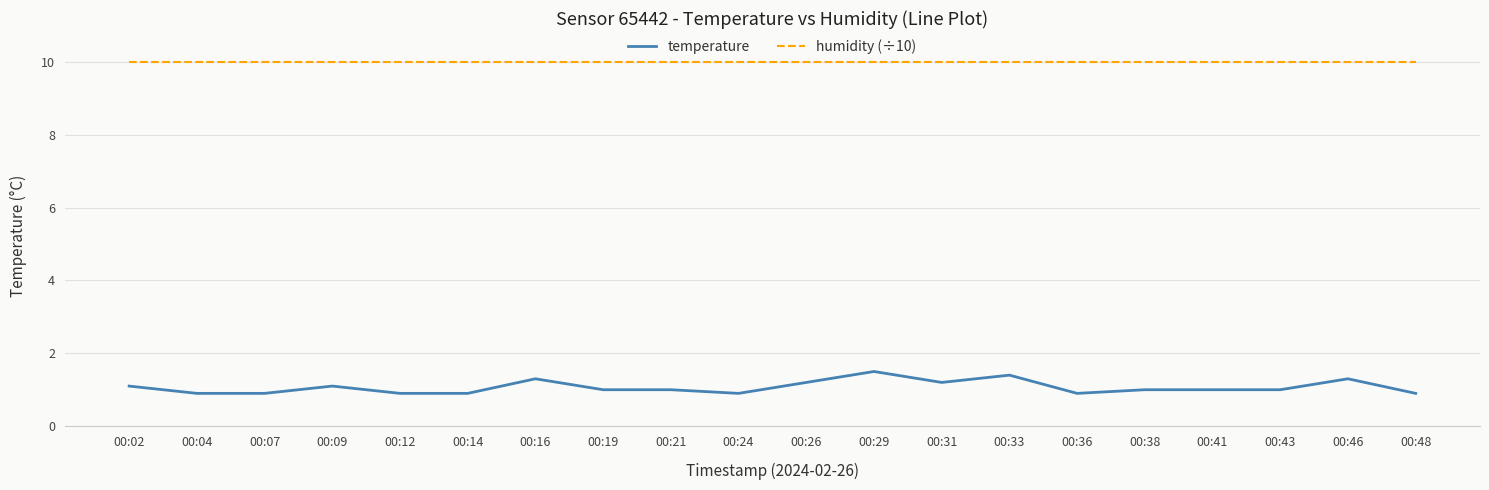

Count the number of data series in this chart.

2